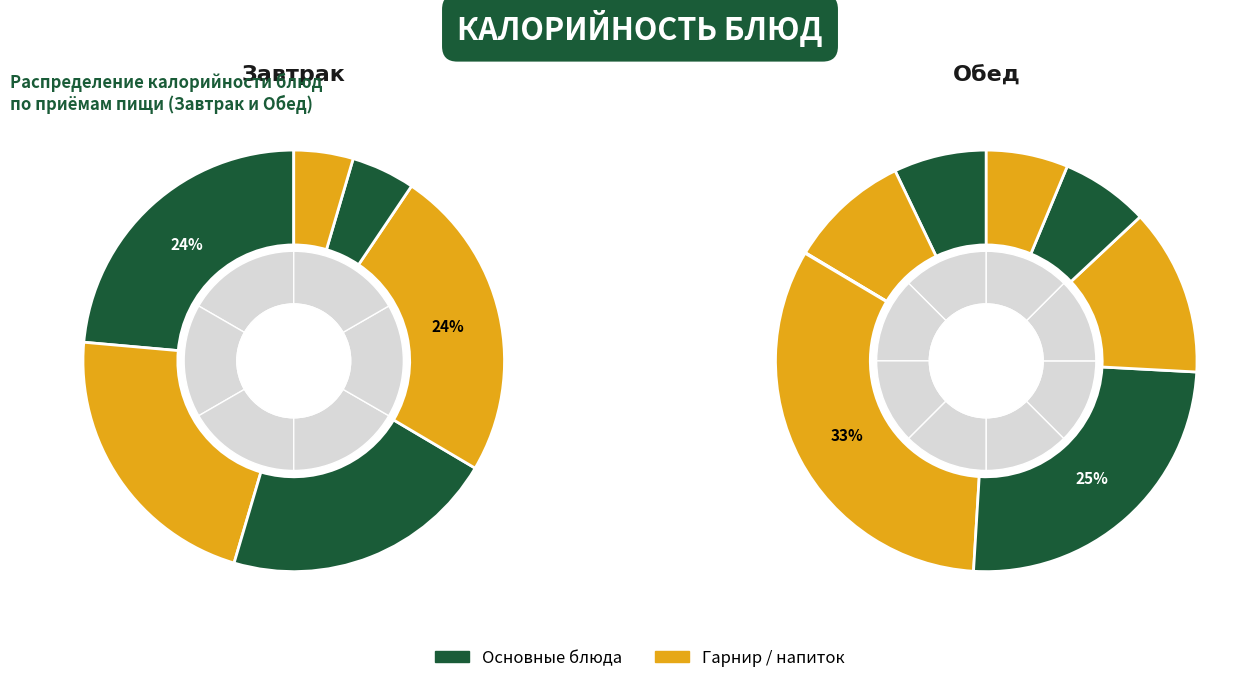

Is Биточек 'Лада' (2) the majority of the pie?

No